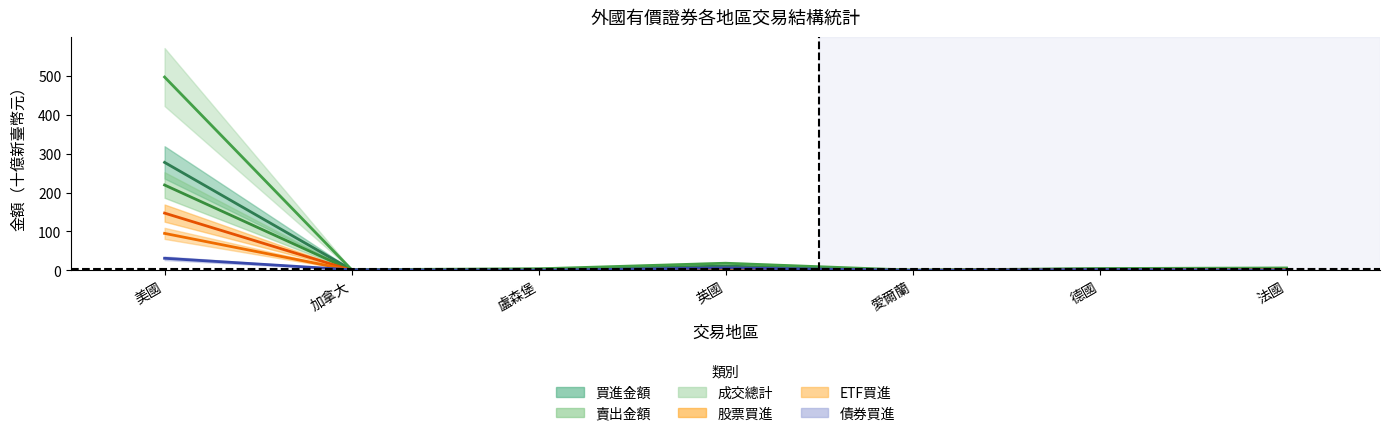

What is the label of the 1st point from the right?

法國